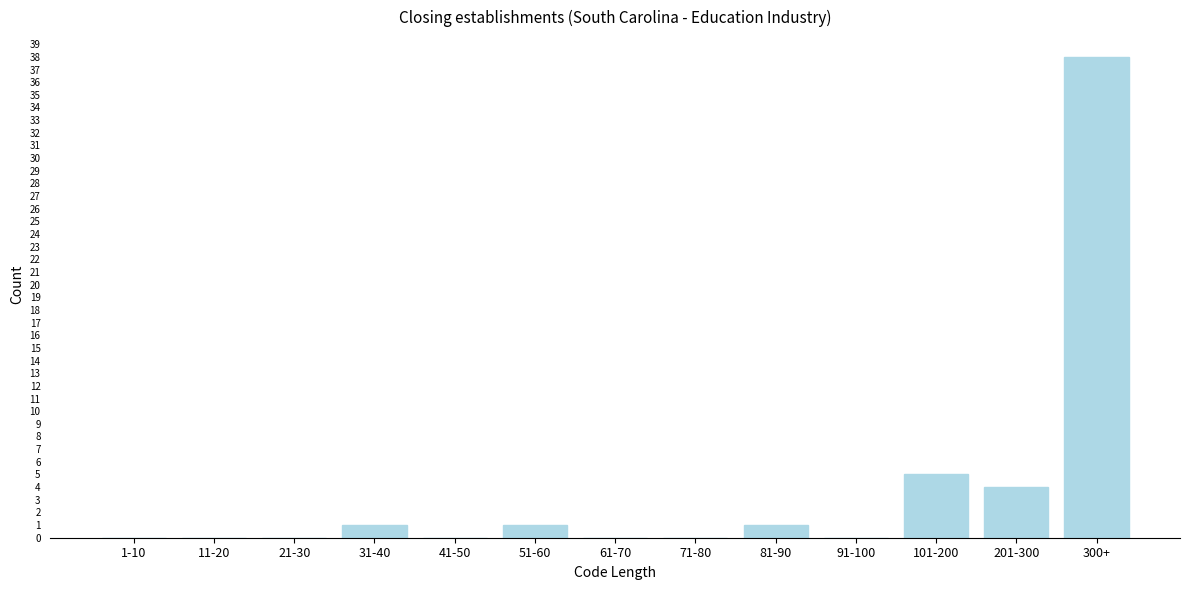

Reading left to right, transcribe all the data shown in this chart.

1-10=0	11-20=0	21-30=0	31-40=1	41-50=0	51-60=1	61-70=0	71-80=0	81-90=1	91-100=0	101-200=5	201-300=4	300+=38